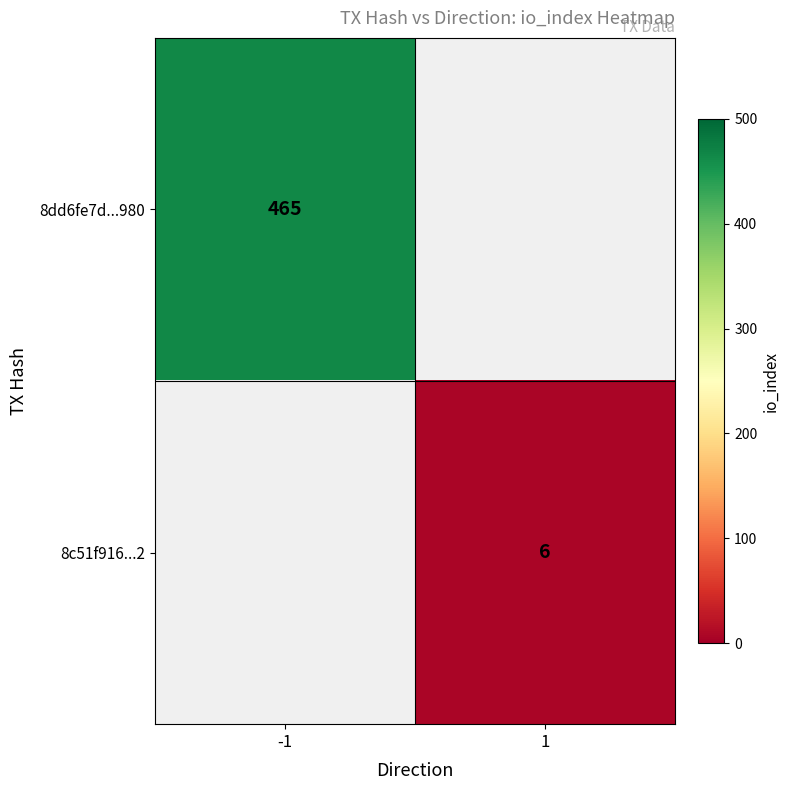

The value of 8dd6fe7d...980 at -1 is 778. True or false?

False